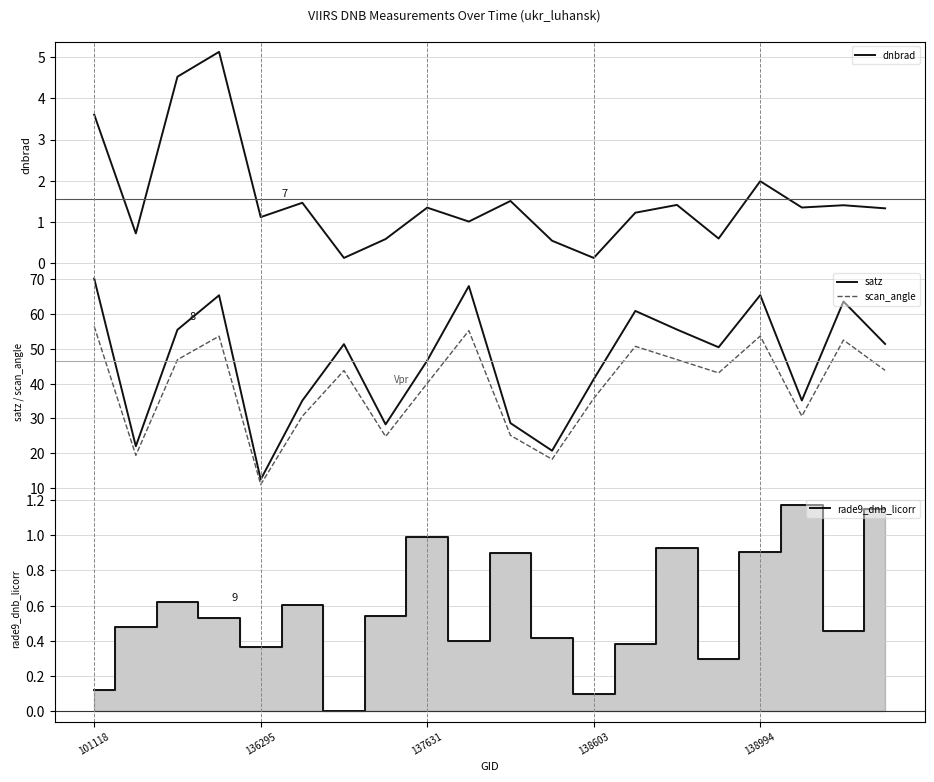

Reading left to right, extract all data points from this chart.

dnbrad: 3.6	0.7	4.5	5.1	1.1	1.5	0.1	0.6	1.3	1.0	1.5	0.5	0.1	1.2	1.4	0.6	2.0	1.3	1.4	1.3
satz: 70.1	22.0	55.5	65.3	12.5	35.1	51.3	28.3	46.6	68.0	28.7	20.8	41.3	60.9	55.5	50.4	65.4	35.2	63.6	51.4
scan_angle: 56.4	19.4	46.9	53.6	11.0	30.6	43.8	24.8	40.1	55.2	25.2	18.3	35.8	50.7	46.9	43.1	53.6	30.7	52.5	43.8
rade9_dnb_licorr: 0.1	0.5	0.6	0.5	0.4	0.6	0.0	0.5	1.0	0.4	0.9	0.4	0.1	0.4	0.9	0.3	0.9	1.2	0.5	1.1